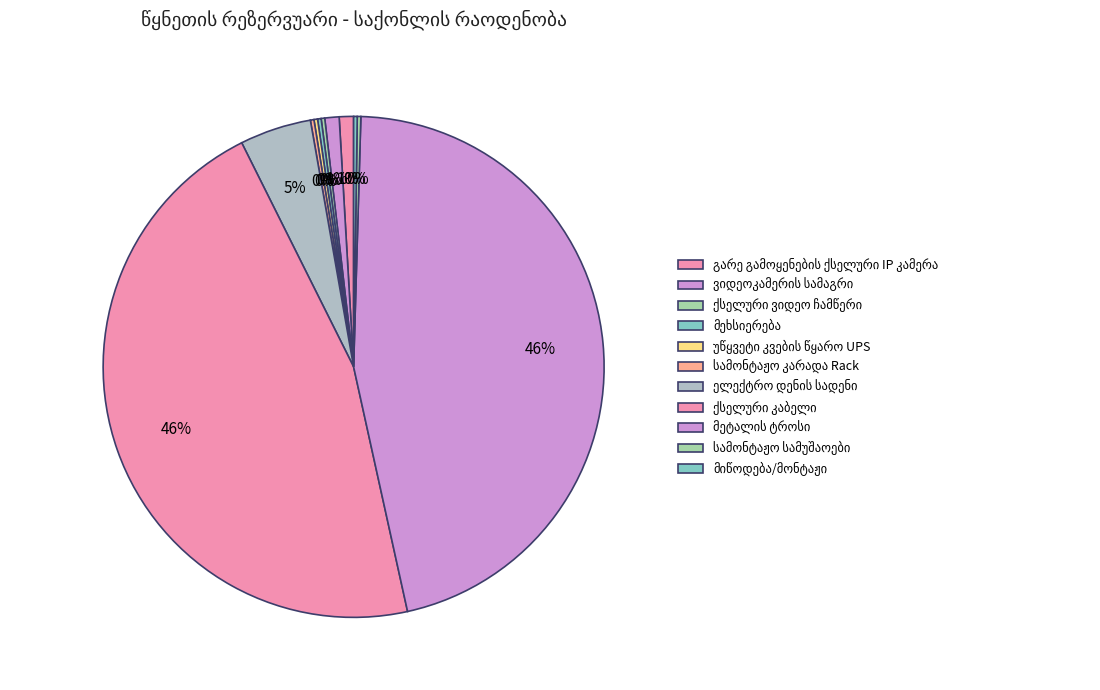

Is it true that ქსელური კაბელი is 46% of the pie?

True